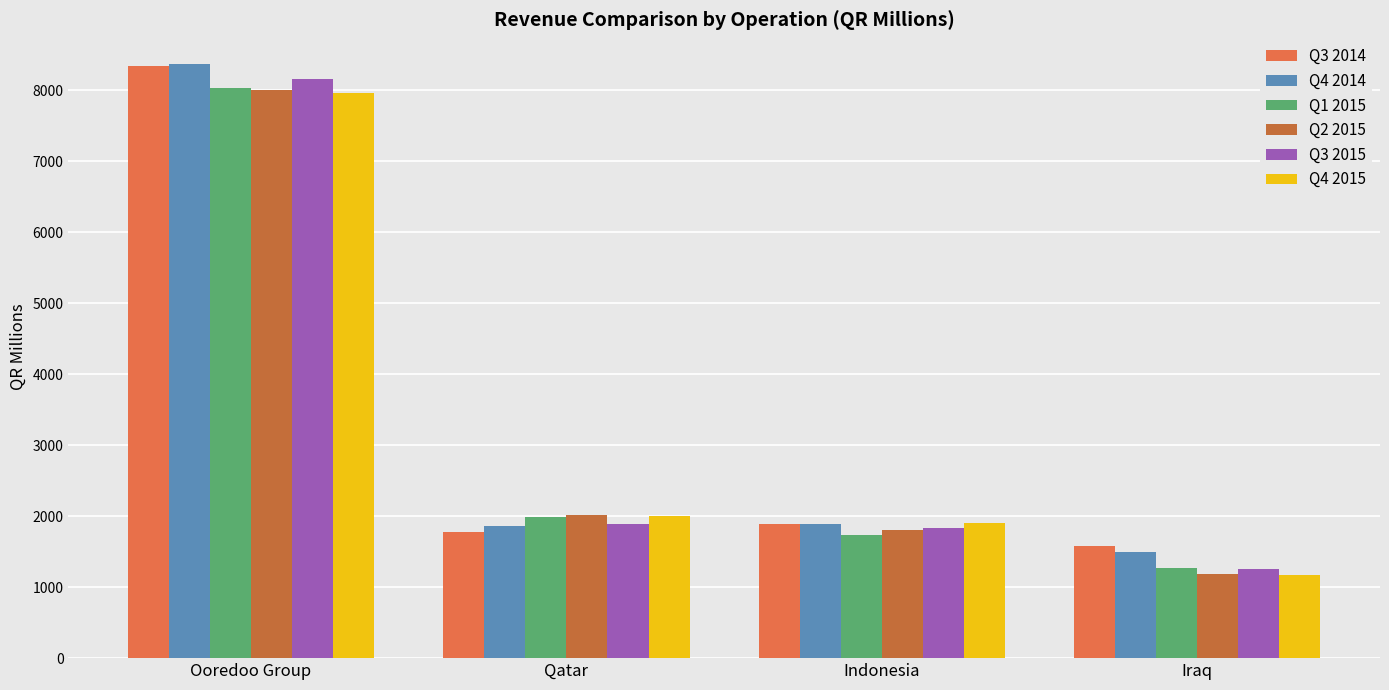

What is the total value across all series at Indonesia?

11059.5